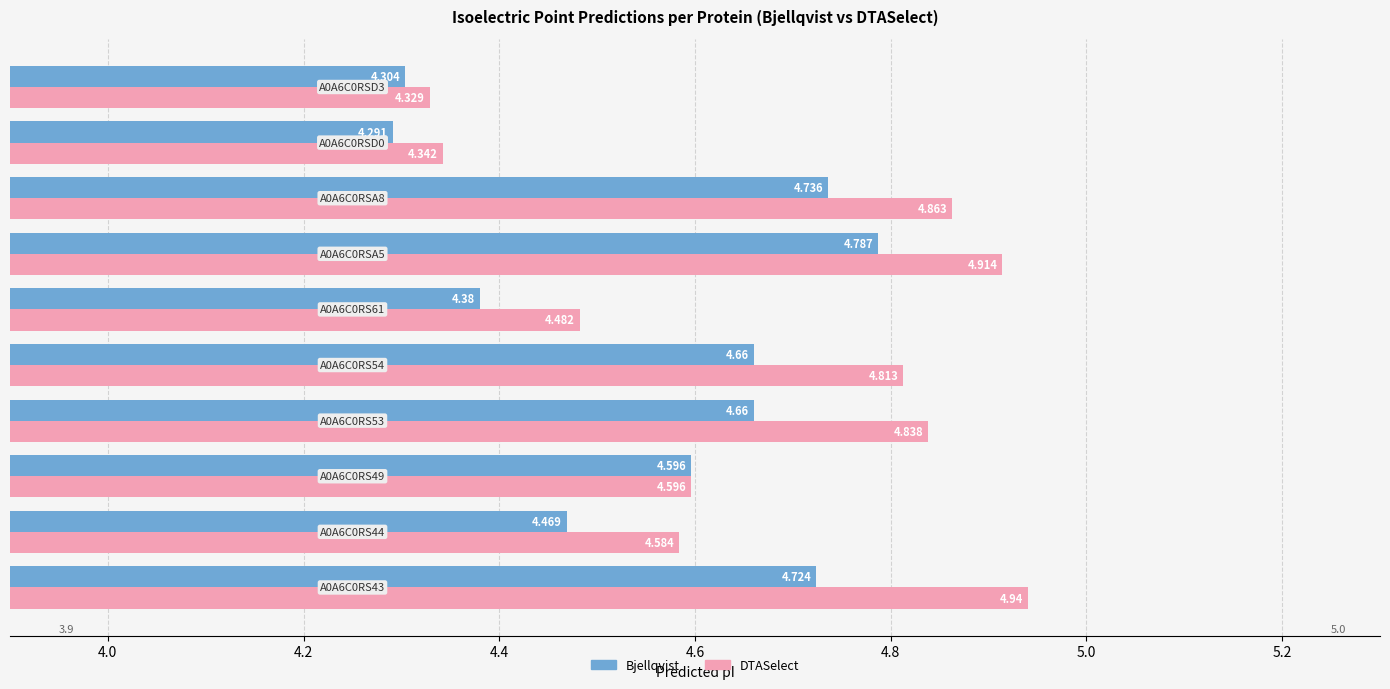

What is the sum of all DTASelect values?

46.7